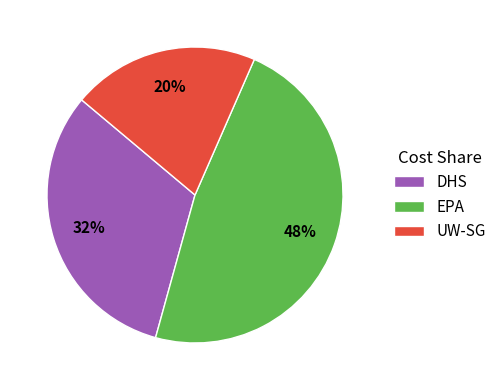

How many segments does this pie chart have?

3